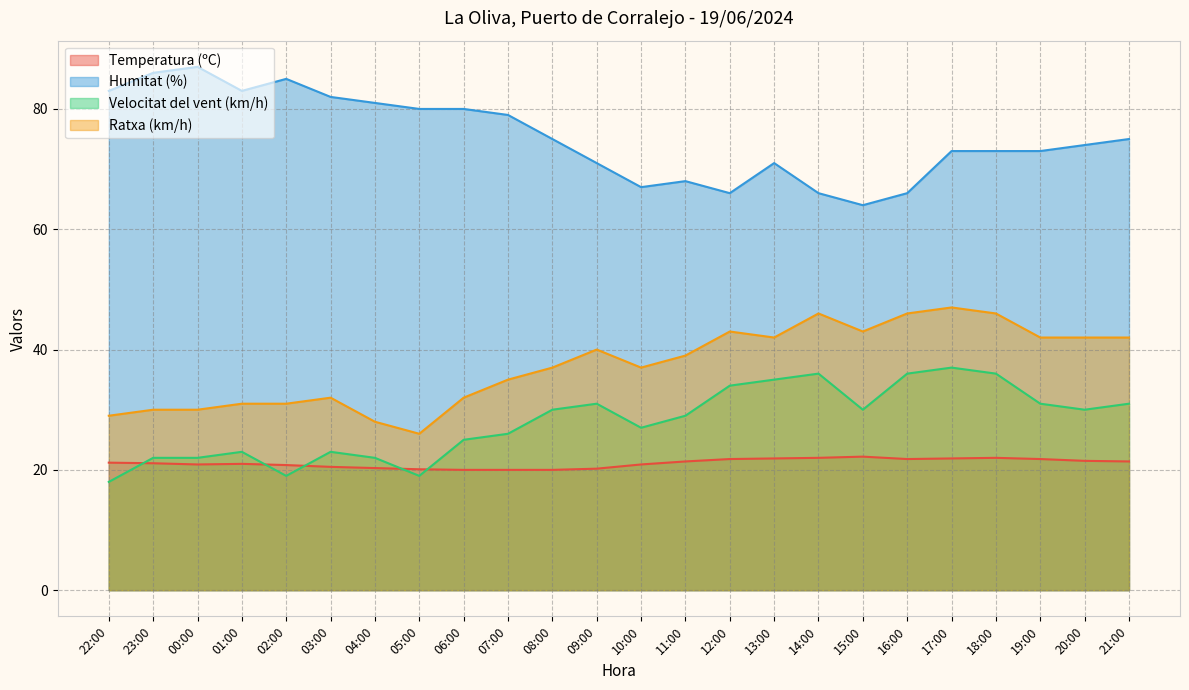

What is the difference between the second highest and minimum values in the Velocitat del vent (km/h) series?

18.0